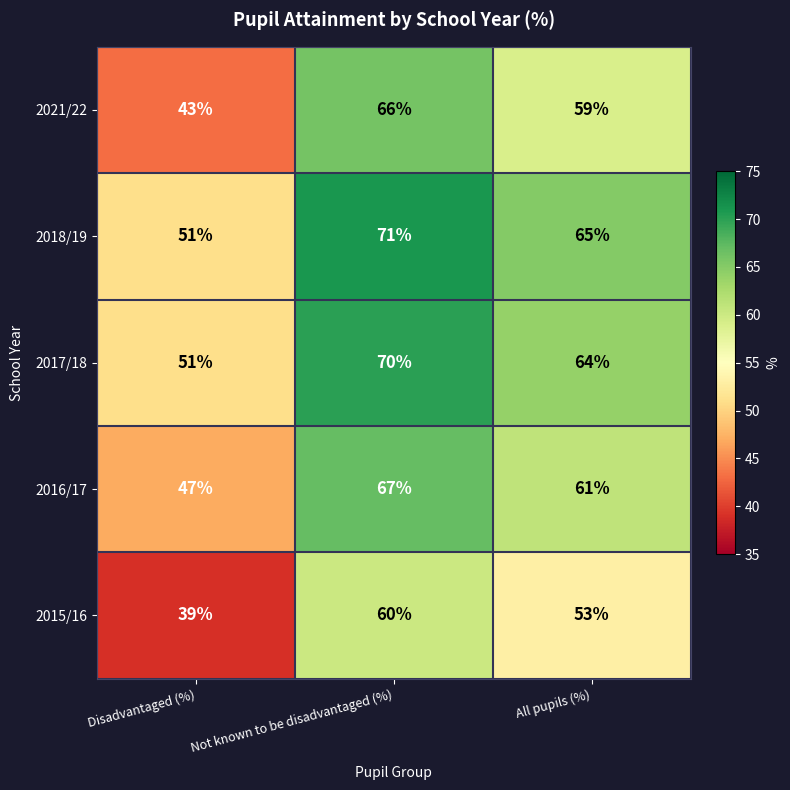

How many 2021/22 values are between 43 and 66?

3